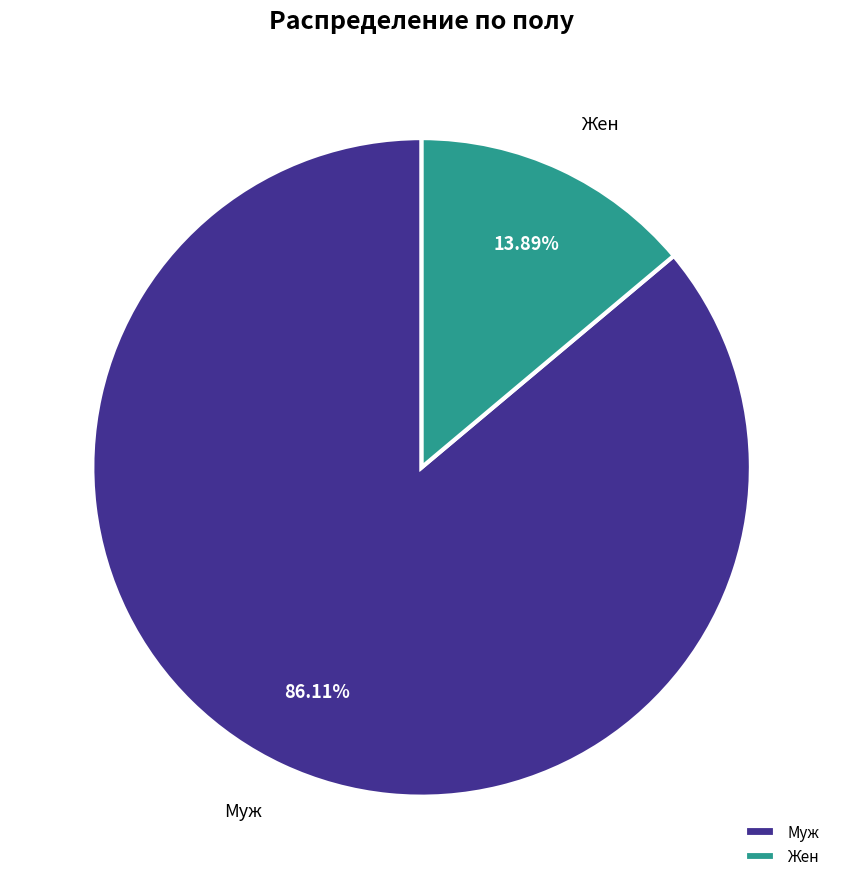

The Жен slice represents 14% of the pie. True or false?

True